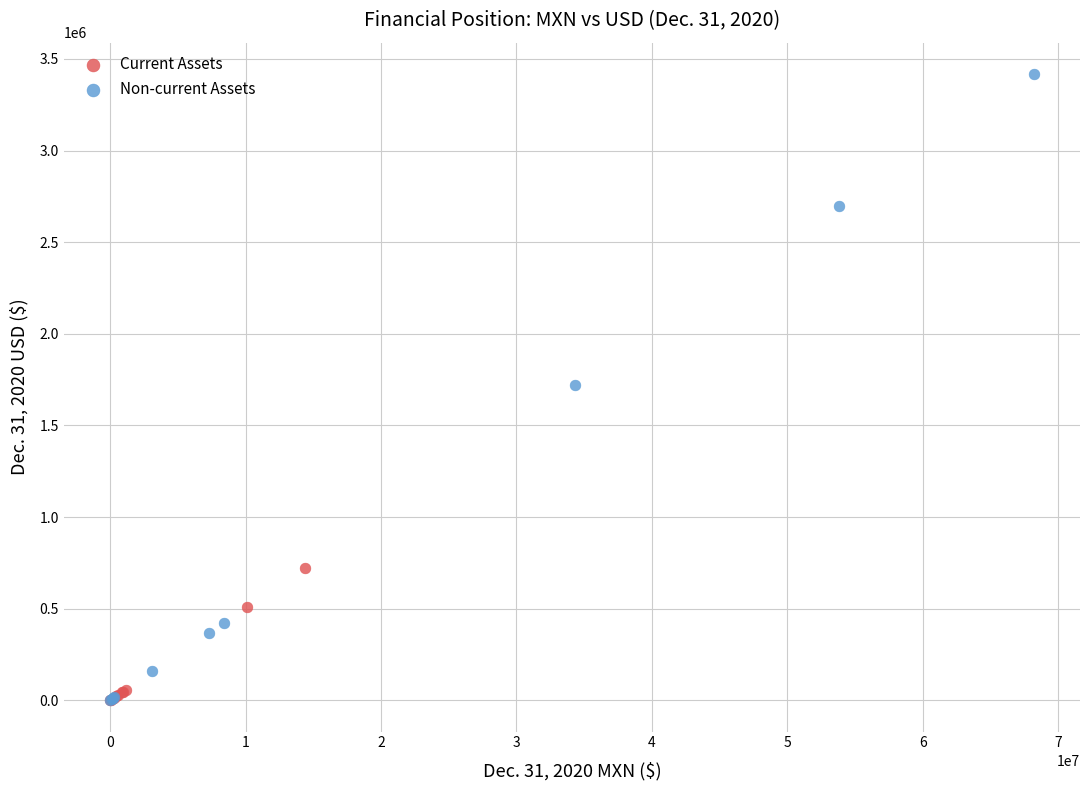

Which series has the widest spread of Y values?

Non-current Assets